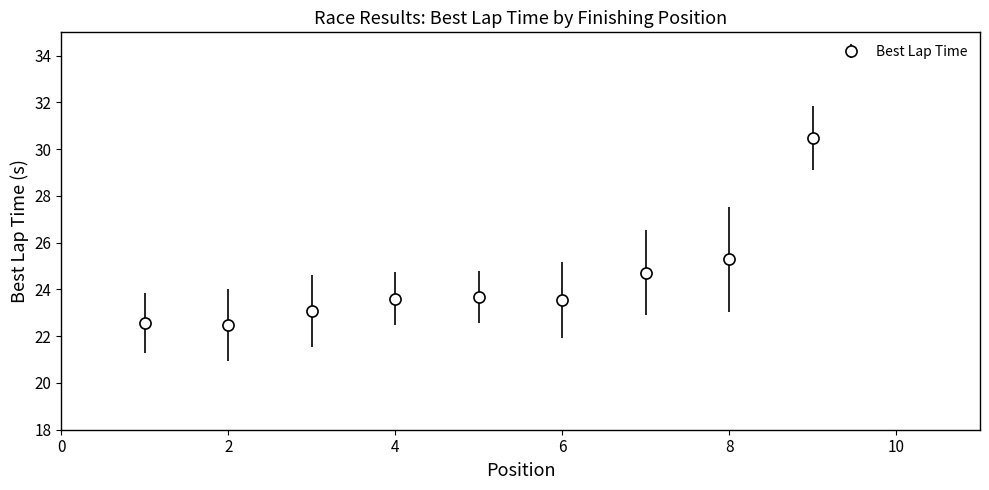

What is the minimum value shown in the chart?

22.5